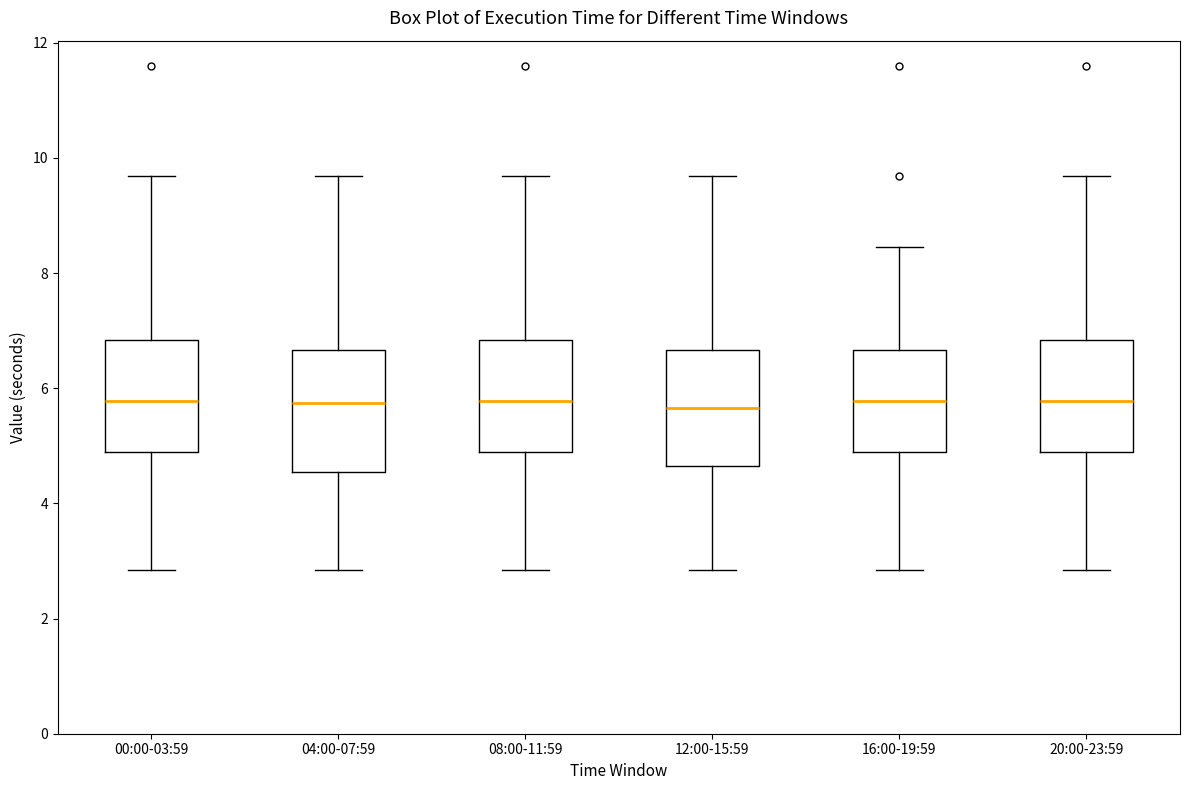

Where does the lower whisker of the box for 04:00-07:59 end on the y-axis? The values are not printed on the chart, so give them approximately, as read against the axis.

2.8